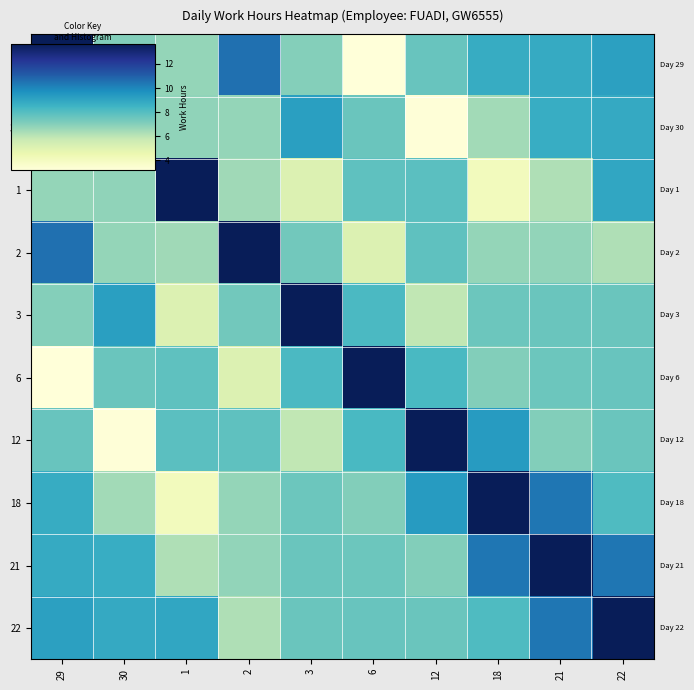

What is the spread (max minus min) of values at 6?

10.4